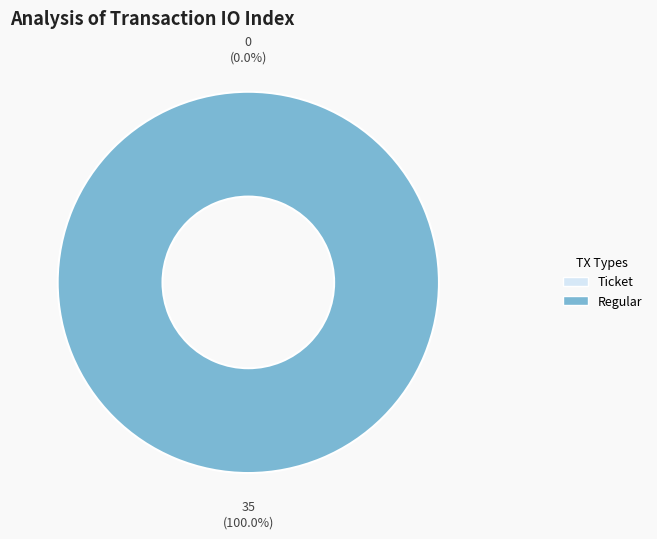

What is the largest slice in the pie chart?

Regular